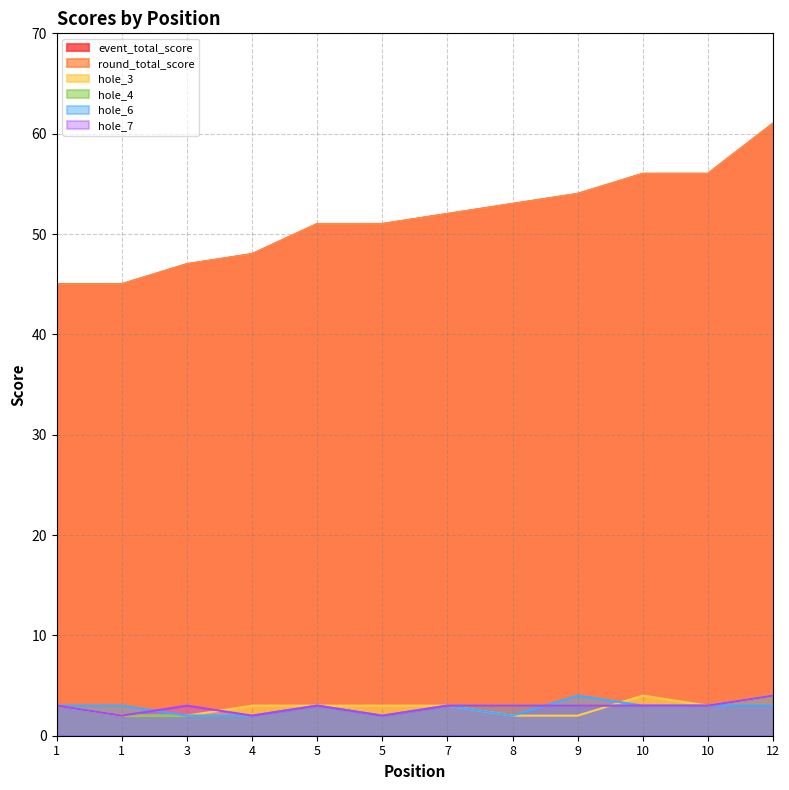

Reading right to left, transcribe all the data shown in this chart.

event_total_score: 12=61	10=56	10=56	9=54	8=53	7=52	5=51	5=51	4=48	3=47	1=45	1=45
round_total_score: 12=61	10=56	10=56	9=54	8=53	7=52	5=51	5=51	4=48	3=47	1=45	1=45
hole_3: 12=4	10=3	10=4	9=2	8=2	7=3	5=3	5=3	4=3	3=2	1=2	1=3
hole_4: 12=4	10=3	10=3	9=3	8=3	7=3	5=2	5=3	4=2	3=2	1=2	1=3
hole_6: 12=3	10=3	10=3	9=4	8=2	7=3	5=2	5=3	4=2	3=2	1=3	1=3
hole_7: 12=4	10=3	10=3	9=3	8=3	7=3	5=2	5=3	4=2	3=3	1=2	1=3